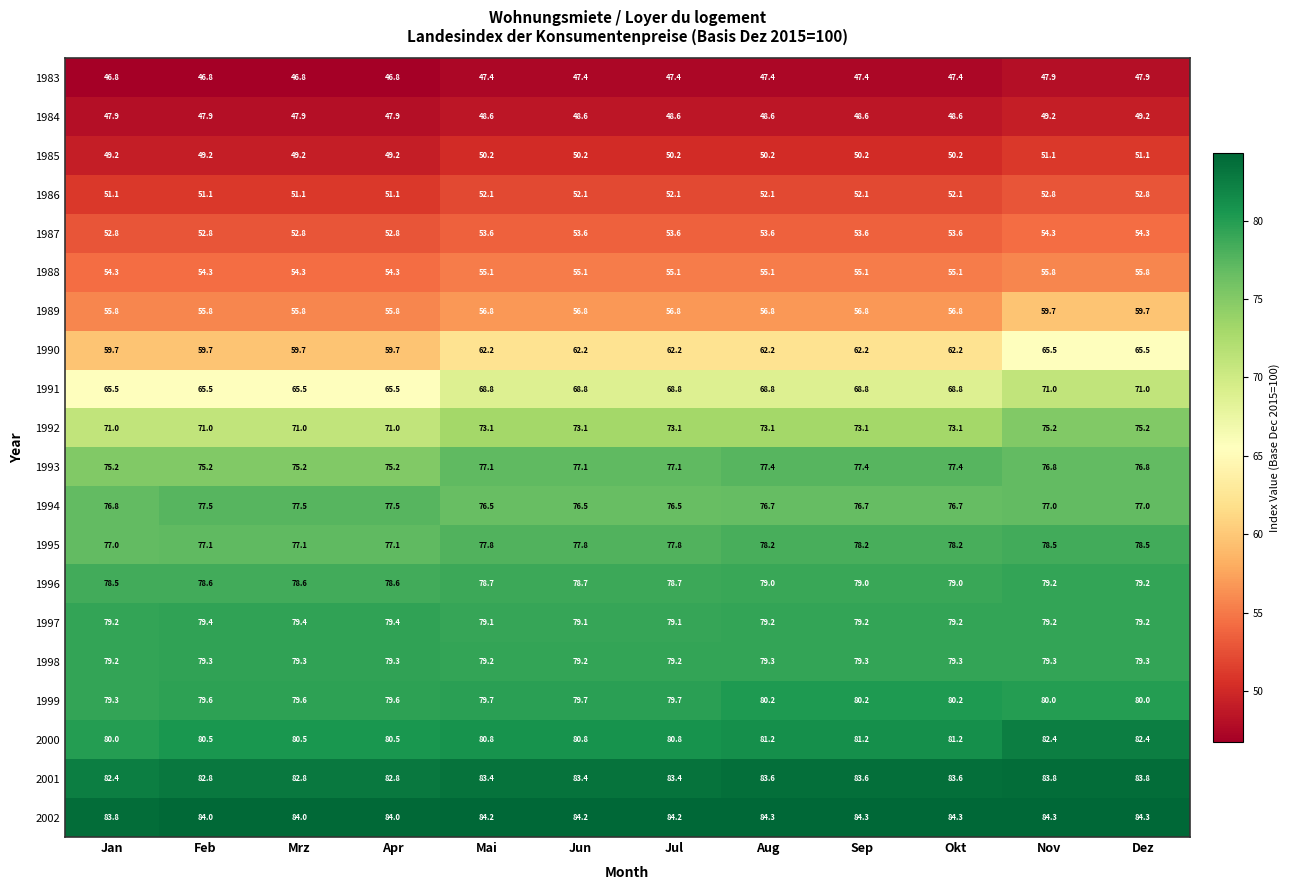

List the series in order of their peak value, lowest first.

1983, 1984, 1985, 1986, 1987, 1988, 1989, 1990, 1991, 1992, 1993, 1994, 1995, 1996, 1998, 1997, 1999, 2000, 2001, 2002